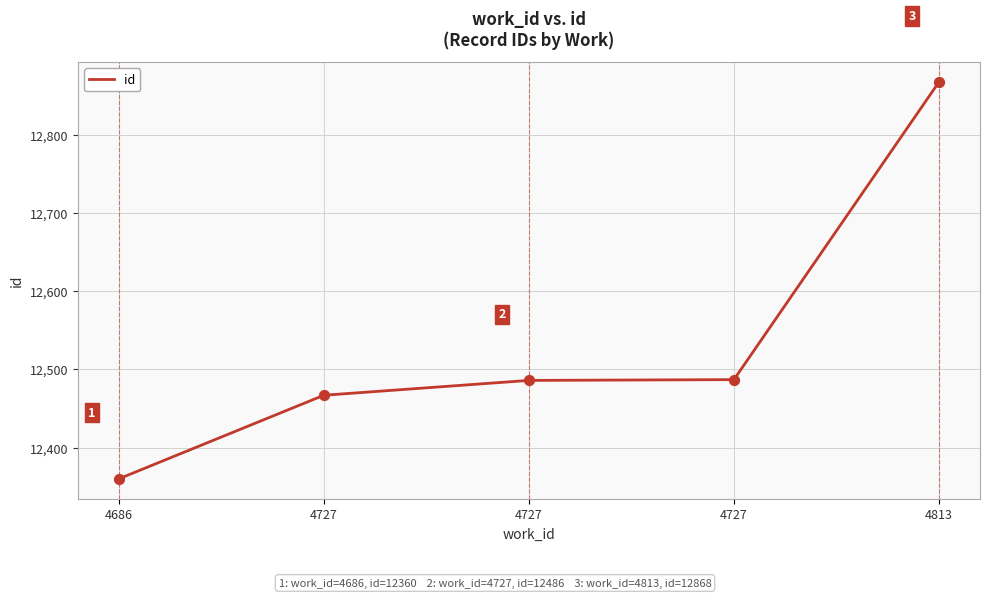

Count the number of categories in the chart.

5